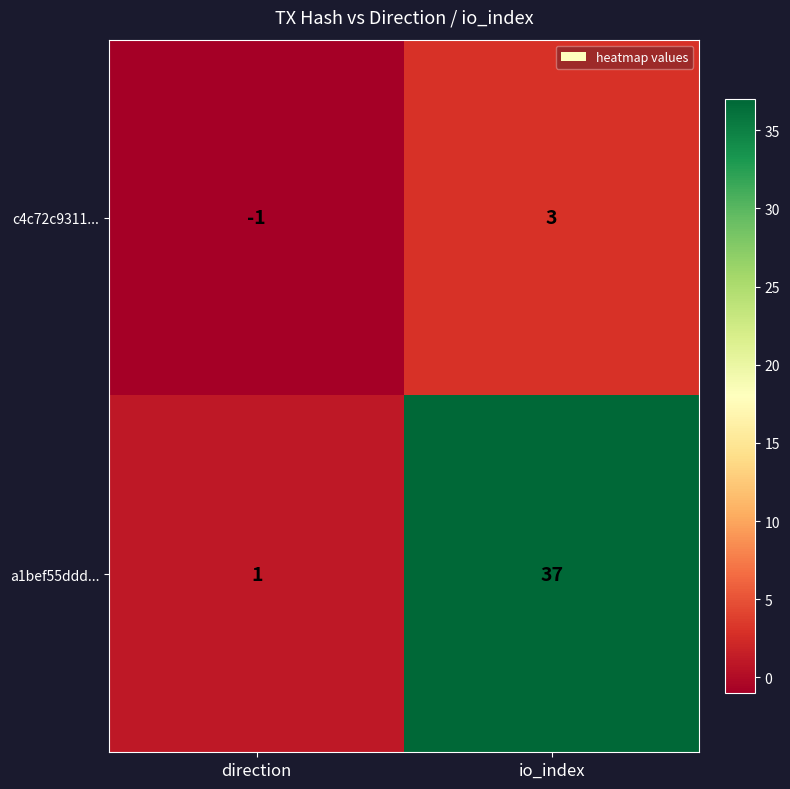

The value of c4c72c9311... at io_index is 4. True or false?

False